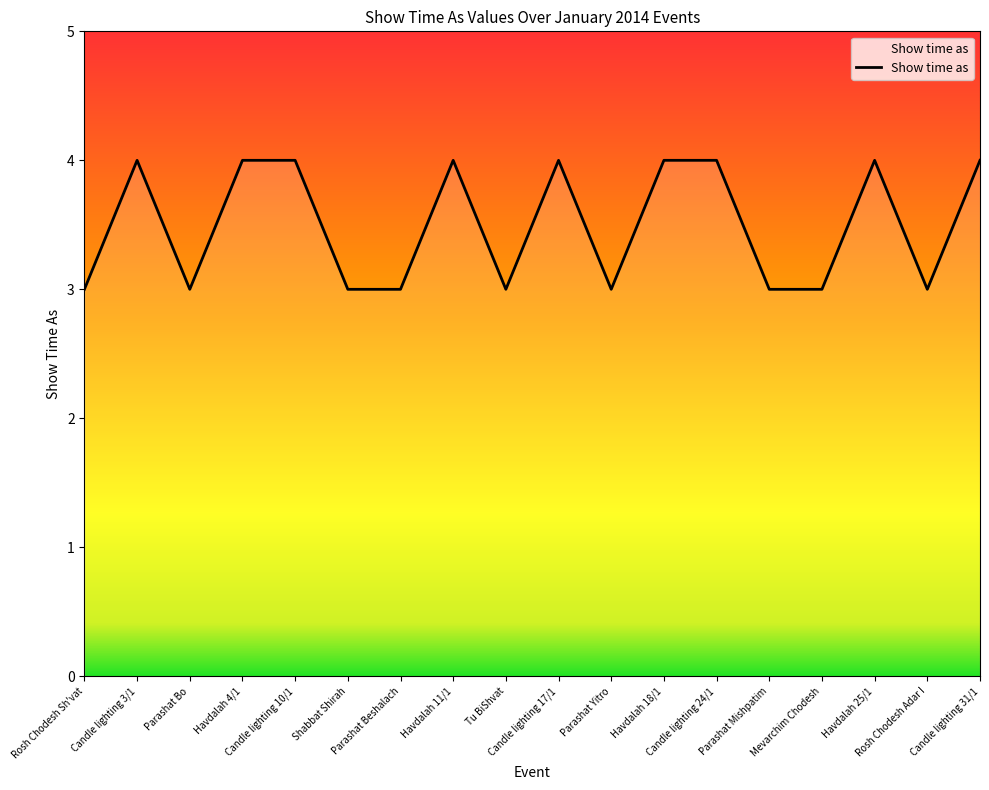

What is the maximum value shown in the chart?

4